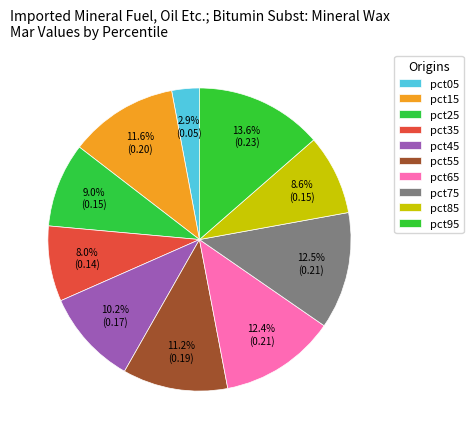

To the nearest percent, what is the combined percentage of pct95 and pct65?

26%